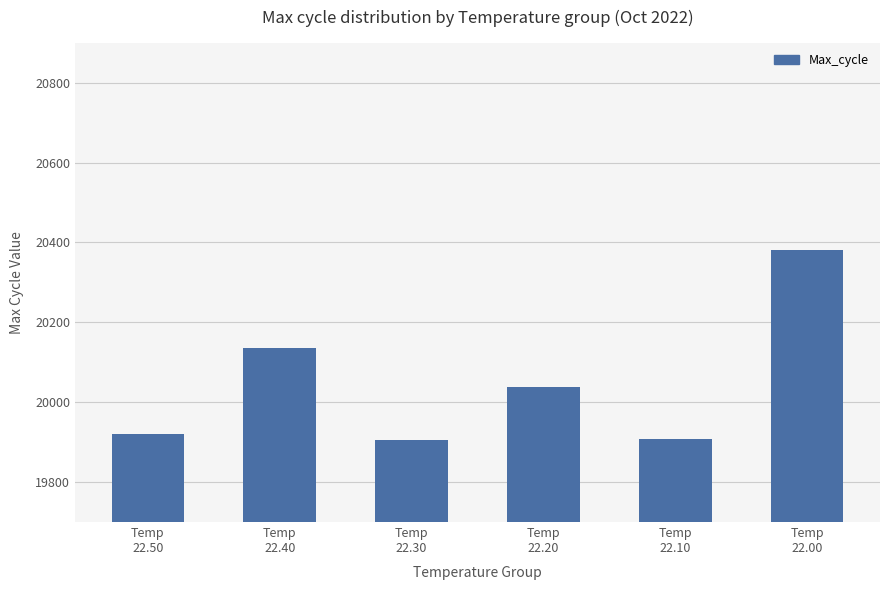

What is the ratio of the value at Temp
22.10 to the value at Temp
22.30?

1.0